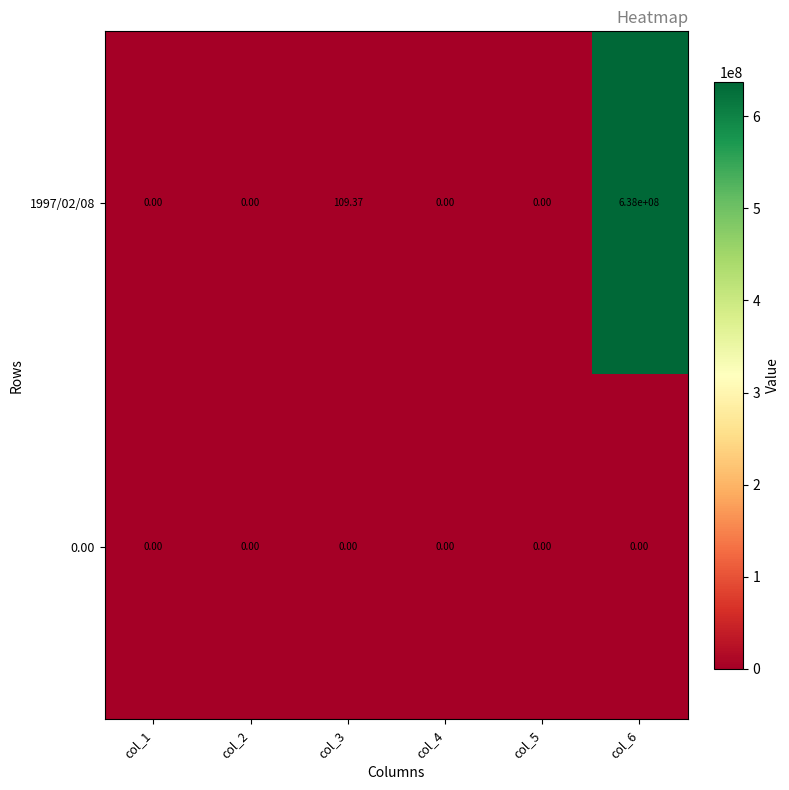

Count the number of categories in the chart.

6